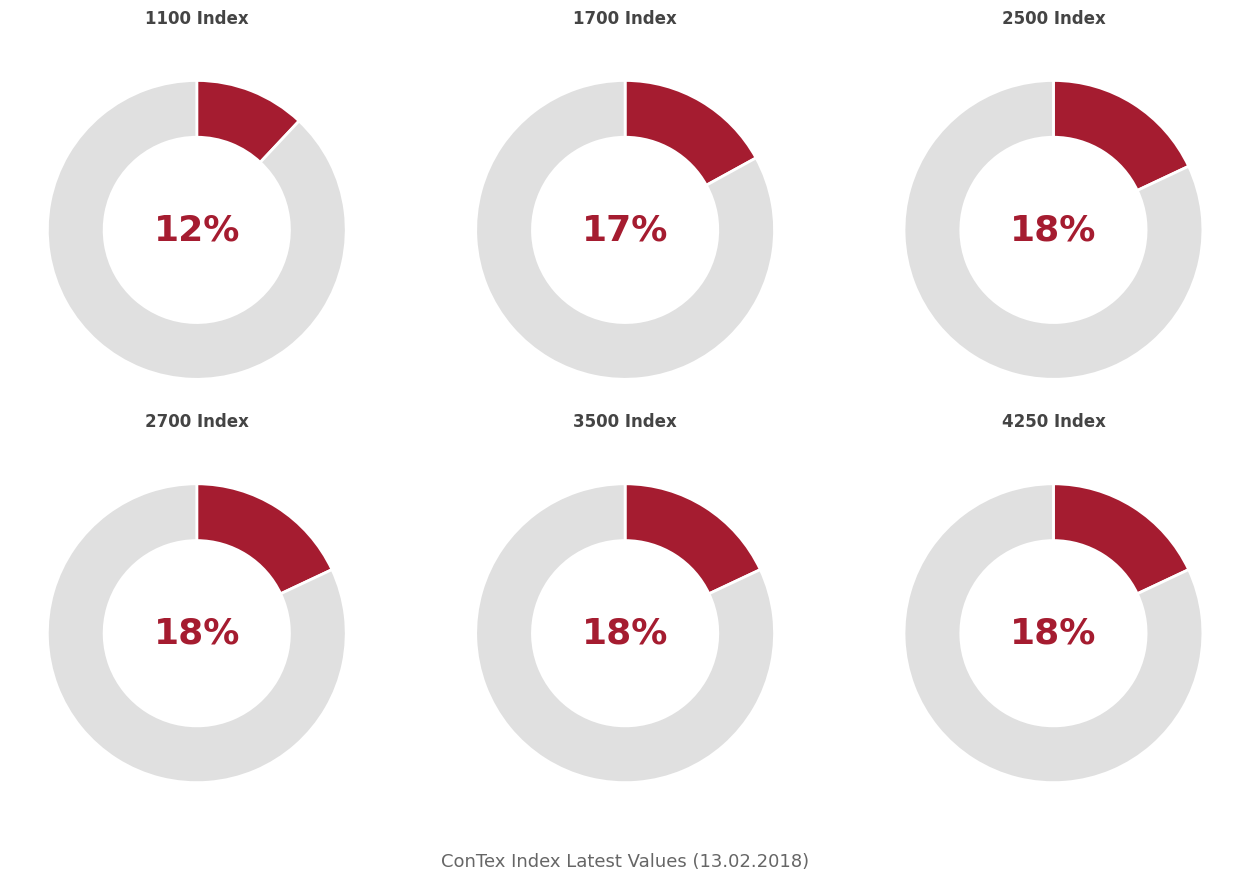

Is it true that 30.01.2018 is 25% of the pie?

False